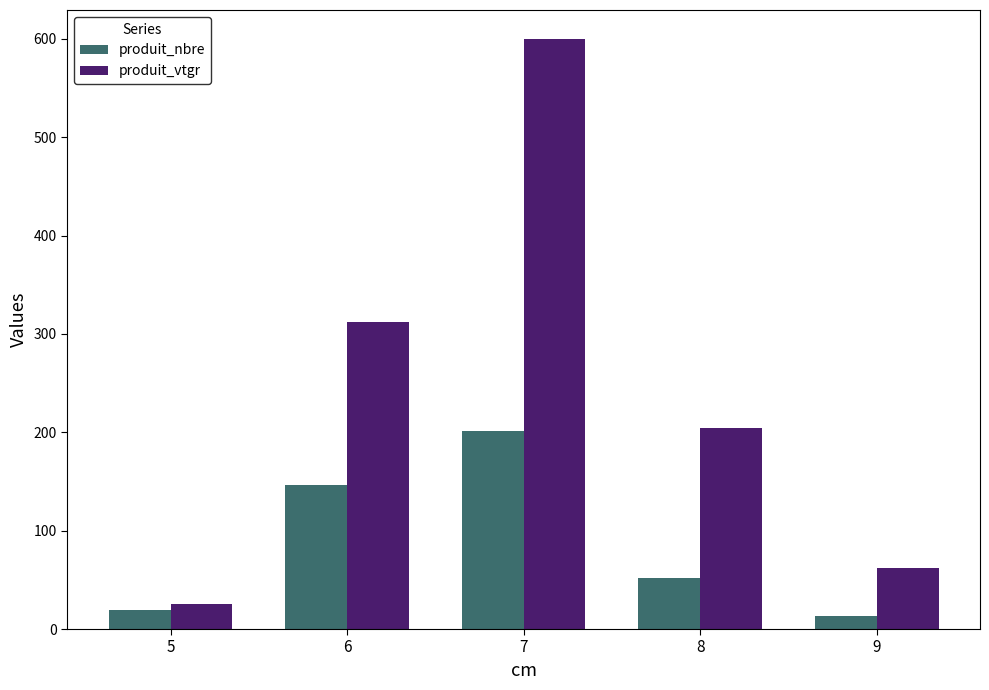

Rank the series by their average value, from lowest to highest.

produit_nbre, produit_vtgr